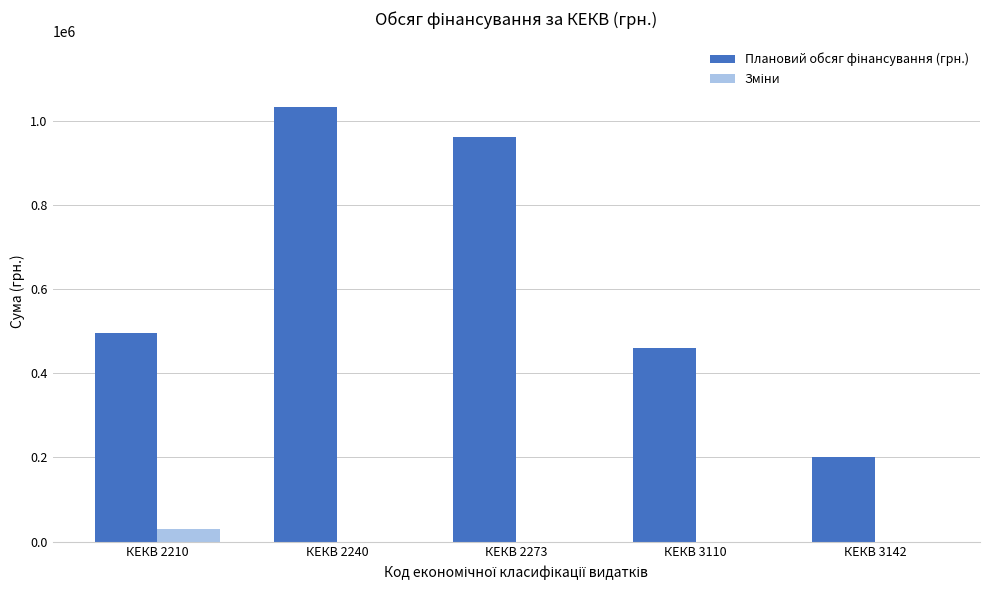

What is the total value across all series at КЕКВ 2210?

524657.6